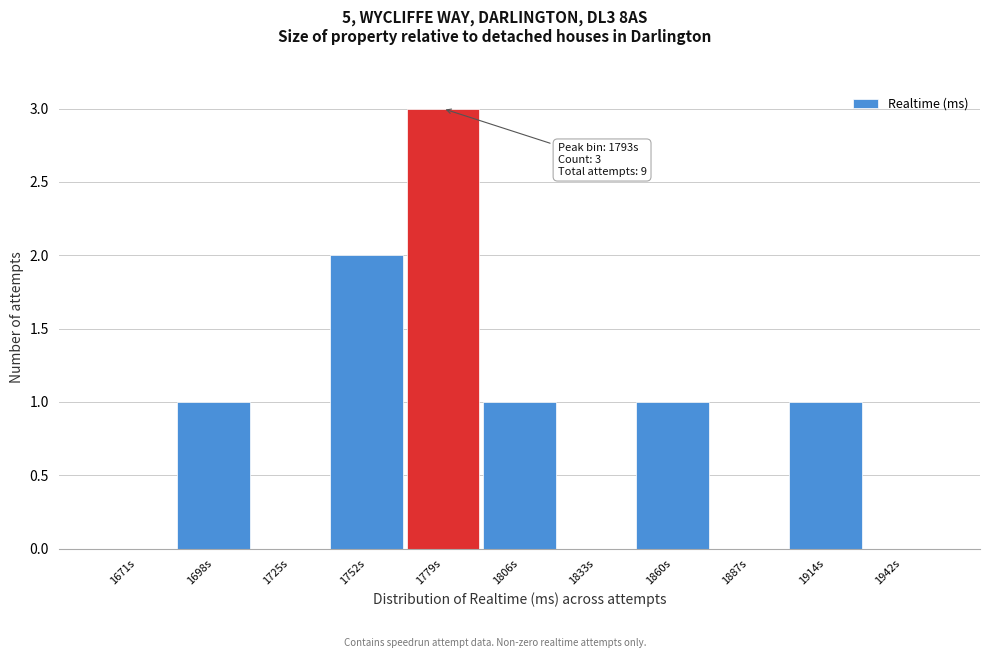

Reading right to left, transcribe all the data shown in this chart.

1942s=0	1914s=1	1887s=0	1860s=1	1833s=0	1806s=1	1779s=3	1752s=2	1725s=0	1698s=1	1671s=0